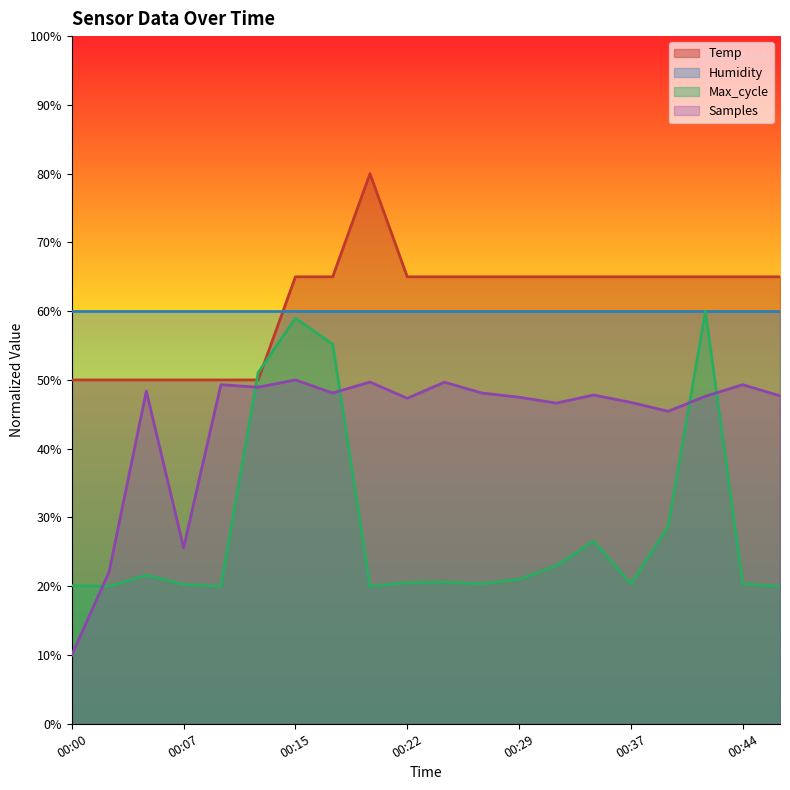

How many values in the Temp series are below 64?

6